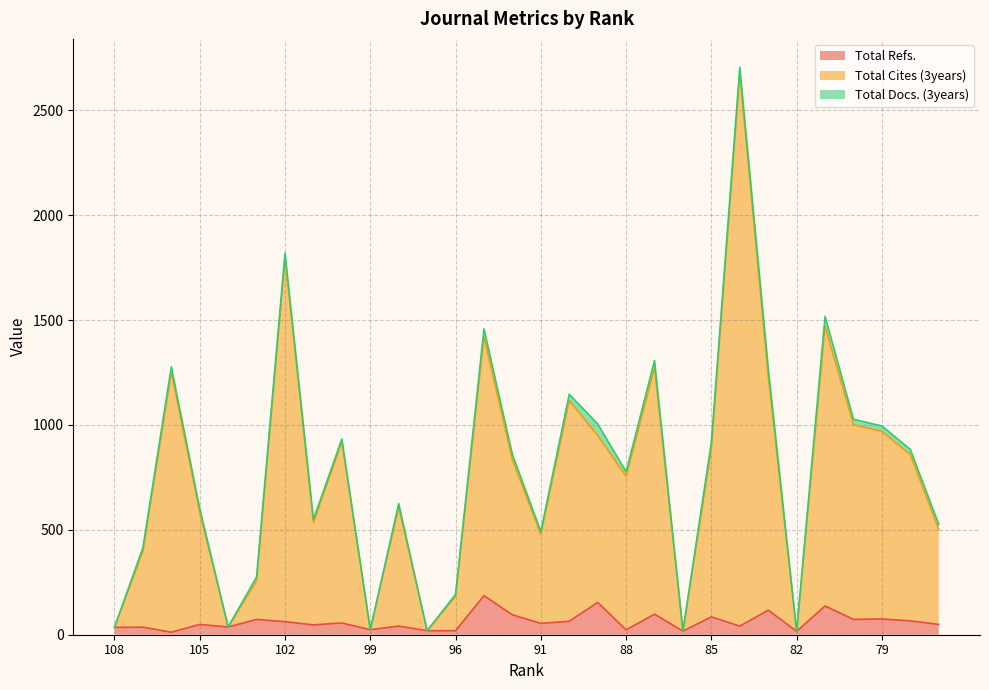

What is the value of the Total Refs. point at the 28th from the left?

75